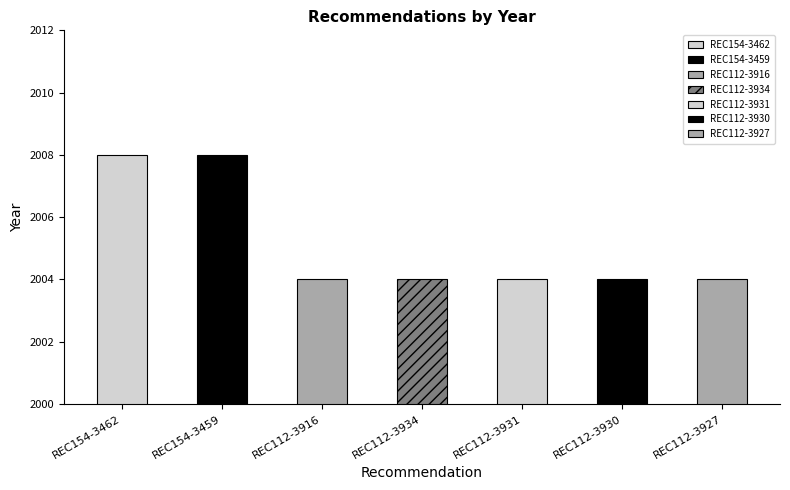

Where is the data nearest to the value 2006?

REC154-3462